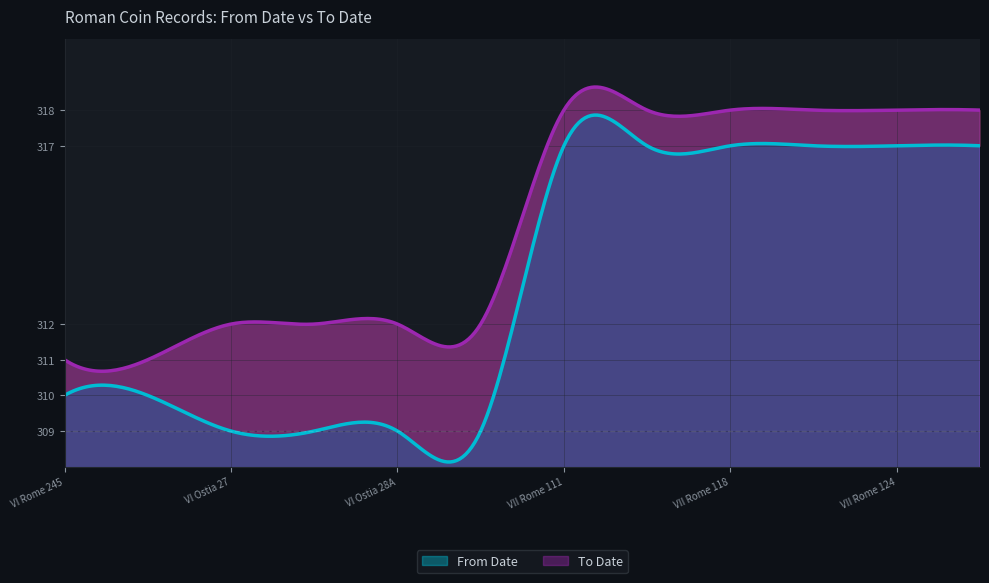

What is the value of the From Date point at the 7th from the left?

317